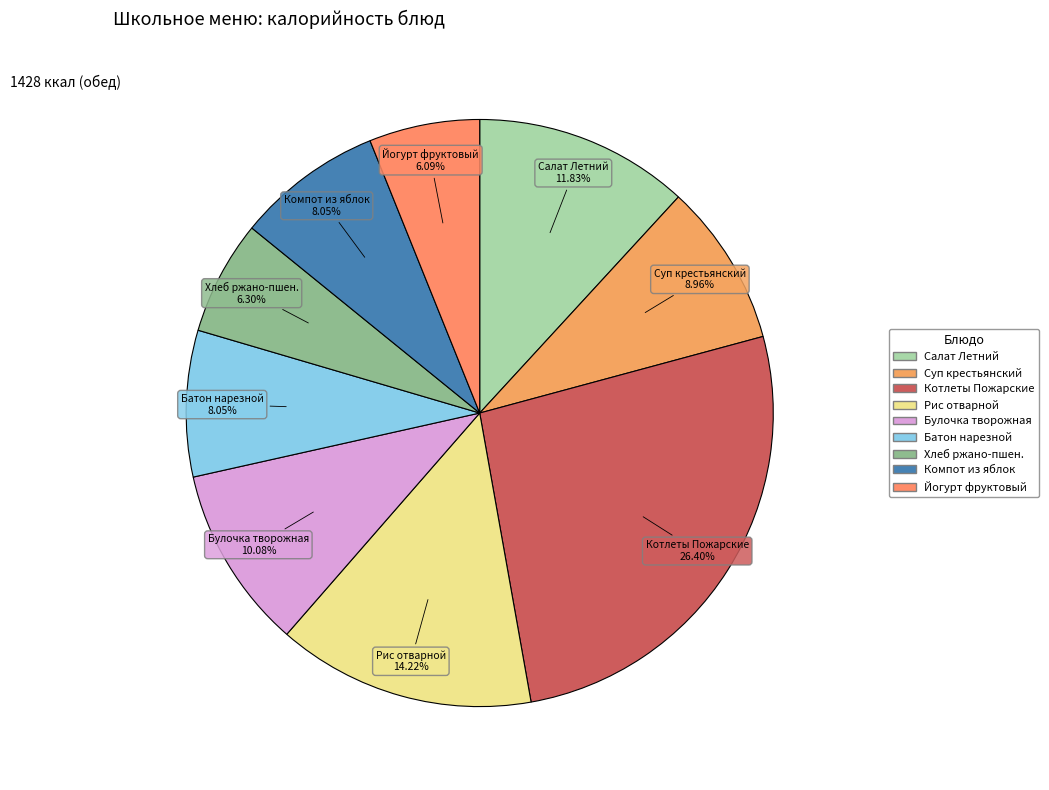

What percentage is the Булочка творожная slice, to the nearest percent?

10%